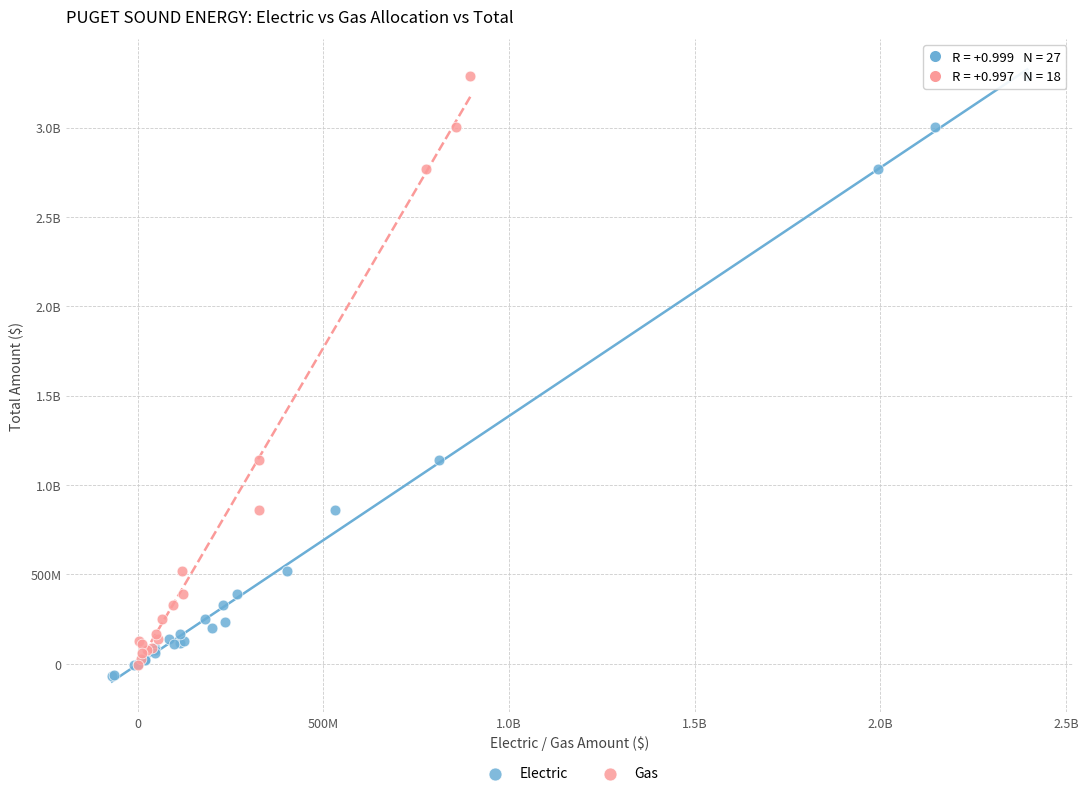

What are all the series names shown in the legend?

Electric, Gas